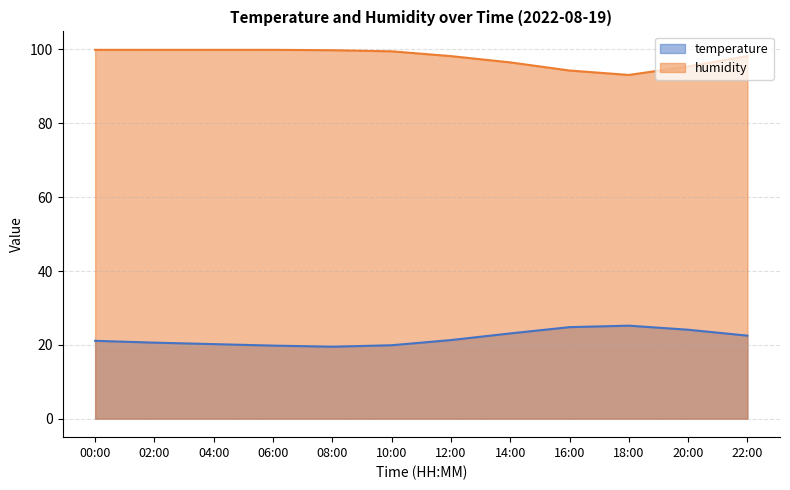

True or false: humidity and temperature intersect in this chart.

False